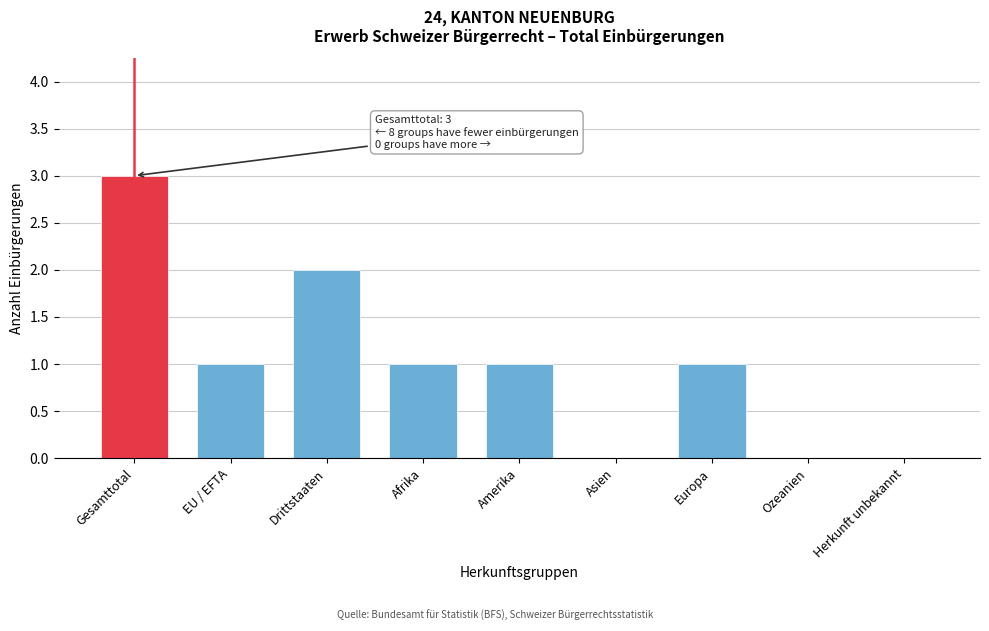

Reading left to right, extract all data points from this chart.

Gesamttotal=3	EU / EFTA=1	Drittstaaten=2	Afrika=1	Amerika=1	Asien=0	Europa=1	Ozeanien=0	Herkunft unbekannt=0